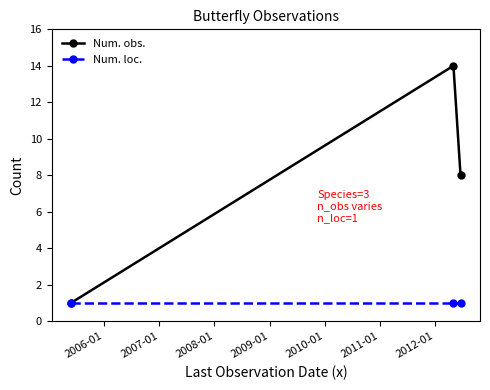

Rank the series by their average value, from lowest to highest.

Num. loc., Num. obs.